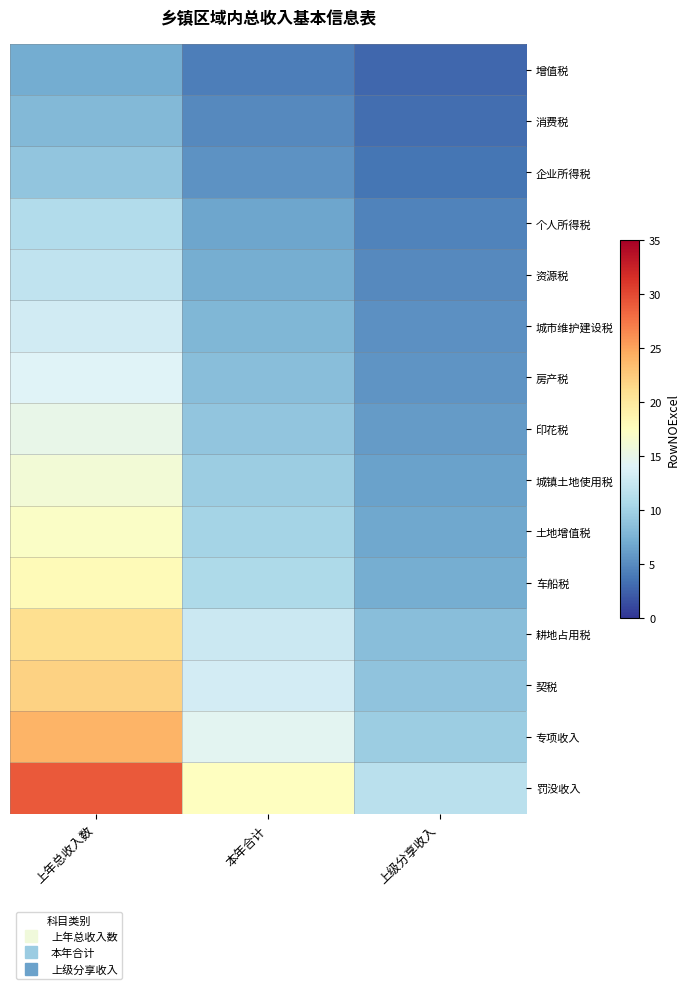

Reading right to left, transcribe all the data shown in this chart.

增值税: 上级分享收入=2.8	本年合计=4.2	上年总收入数=7.0
消费税: 上级分享收入=3.2	本年合计=4.8	上年总收入数=8.0
企业所得税: 上级分享收入=3.6	本年合计=5.4	上年总收入数=9.0
个人所得税: 上级分享收入=4.4	本年合计=6.6	上年总收入数=11.0
资源税: 上级分享收入=4.8	本年合计=7.2	上年总收入数=12.0
城市维护建设税: 上级分享收入=5.2	本年合计=7.8	上年总收入数=13.0
房产税: 上级分享收入=5.6	本年合计=8.4	上年总收入数=14.0
印花税: 上级分享收入=6.0	本年合计=9.0	上年总收入数=15.0
城镇土地使用税: 上级分享收入=6.4	本年合计=9.6	上年总收入数=16.0
土地增值税: 上级分享收入=6.8	本年合计=10.2	上年总收入数=17.0
车船税: 上级分享收入=7.2	本年合计=10.8	上年总收入数=18.0
耕地占用税: 上级分享收入=8.4	本年合计=12.6	上年总收入数=21.0
契税: 上级分享收入=8.8	本年合计=13.2	上年总收入数=22.0
专项收入: 上级分享收入=9.6	本年合计=14.4	上年总收入数=24.0
罚没收入: 上级分享收入=11.6	本年合计=17.4	上年总收入数=29.0